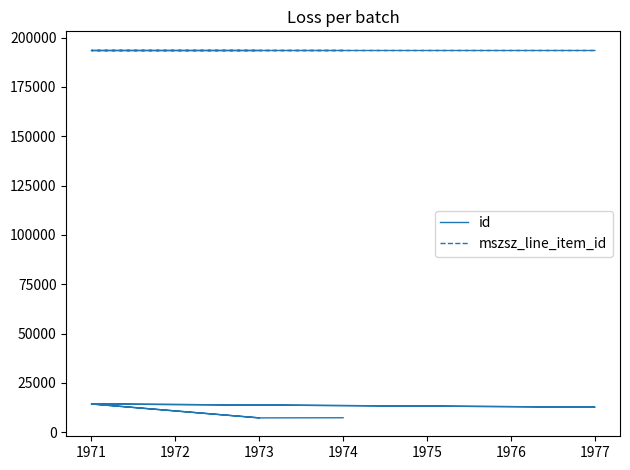

The mszsz_line_item_id series shows 104038 at 1974. True or false?

False